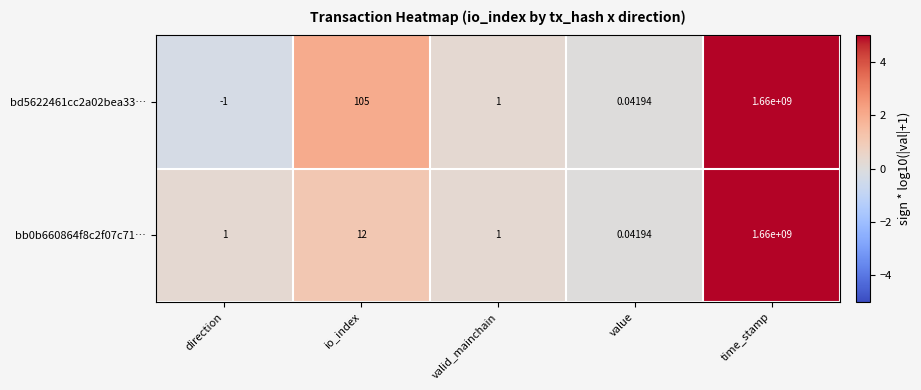

Where is bd5622461cc2a02bea33… nearest to the value 829999999?

io_index